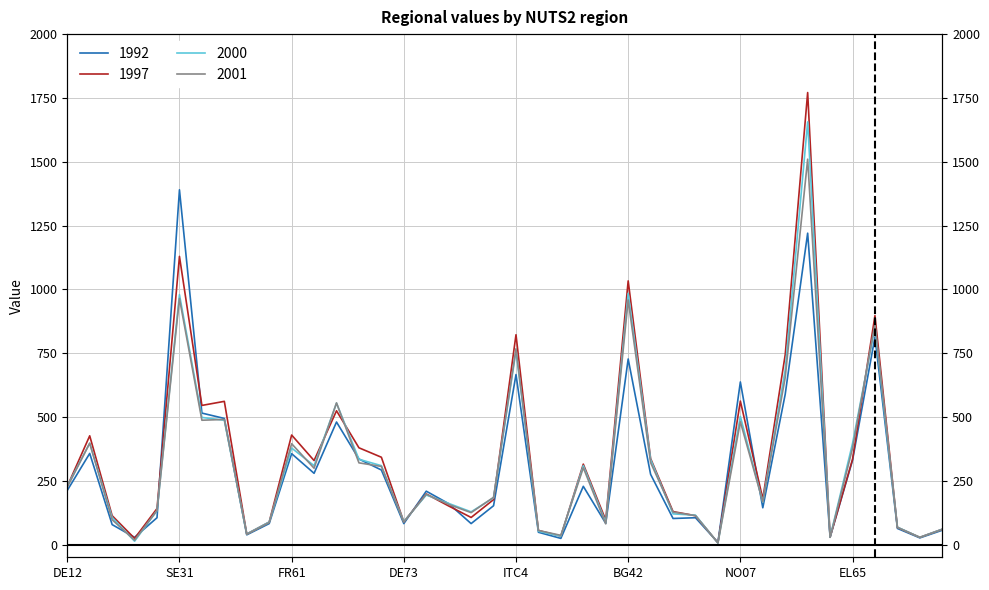

What are all the series names shown in the legend?

1992, 1997, 2000, 2001